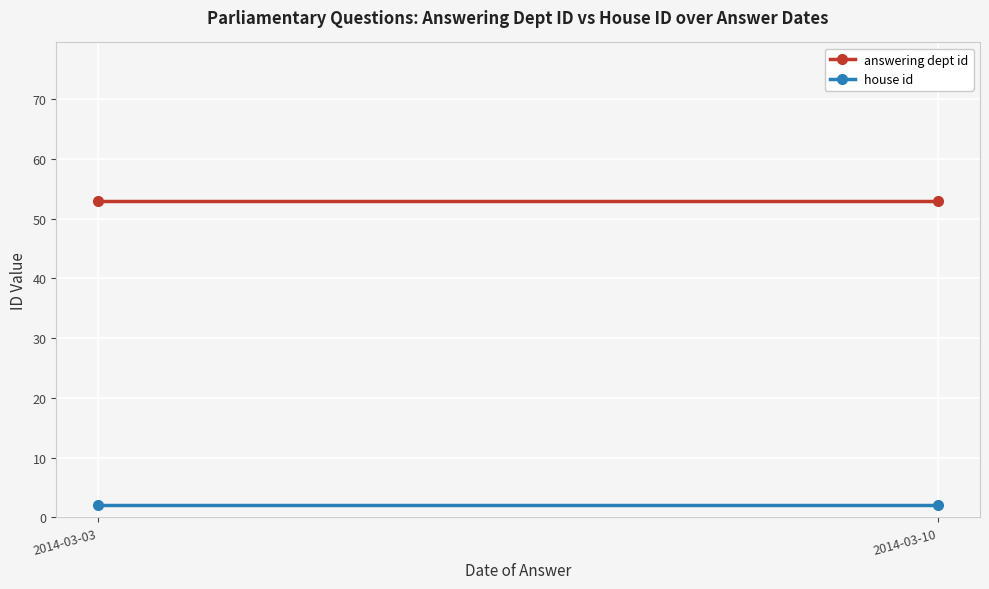

The house id series shows 2 at 2014-03-10. True or false?

True